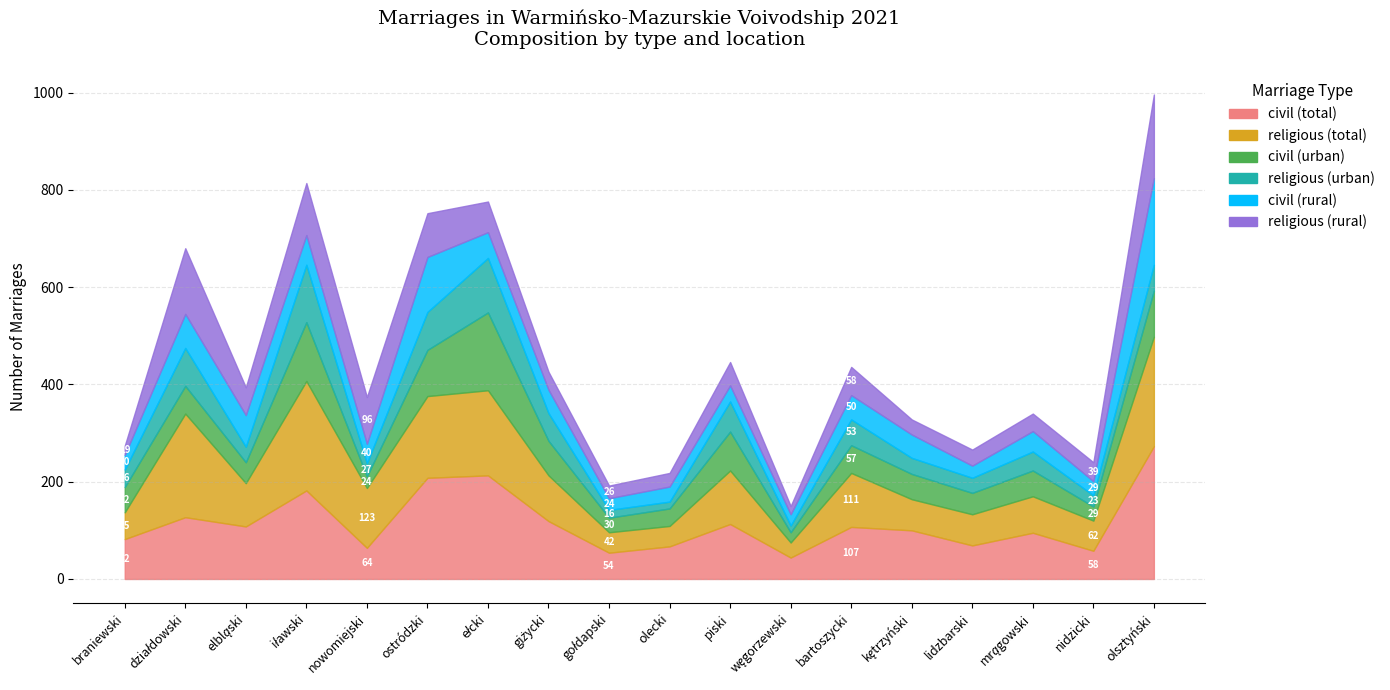

Is it true that religious (total) equals 360 at olsztyński?

False